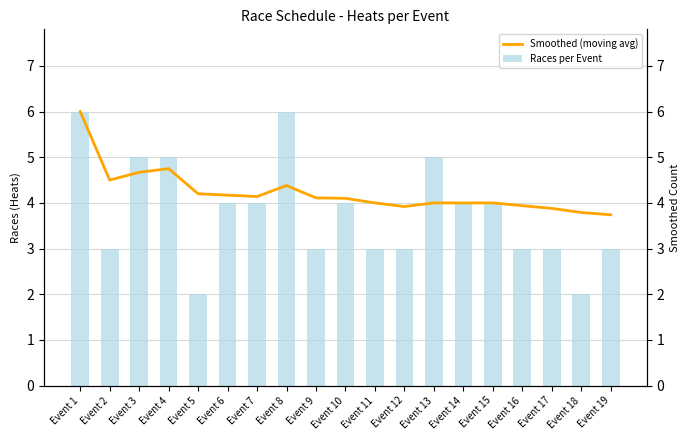

Rank the series at Event 2 from highest to lowest value.

Smoothed (moving avg), Races per Event